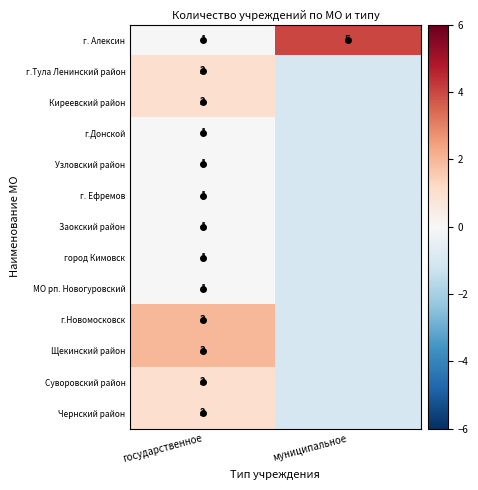

At which label does Суворовский район reach its minimum?

муниципальное